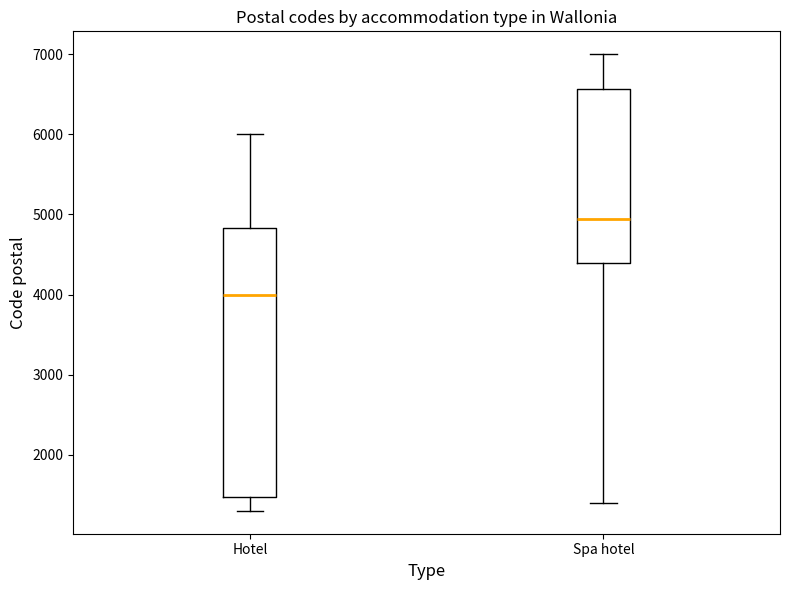

Reading left to right, read every box against the y-axis: the position of its median line, the range the box covers, and the ends of its whiskers. The values are not printed on the chart, so give them approximately, as read against the axis.

Hotel: median 4000, box 1500 to 4800, whiskers 1300 to 6000
Spa hotel: median 4900, box 4400 to 6600, whiskers 1400 to 7000